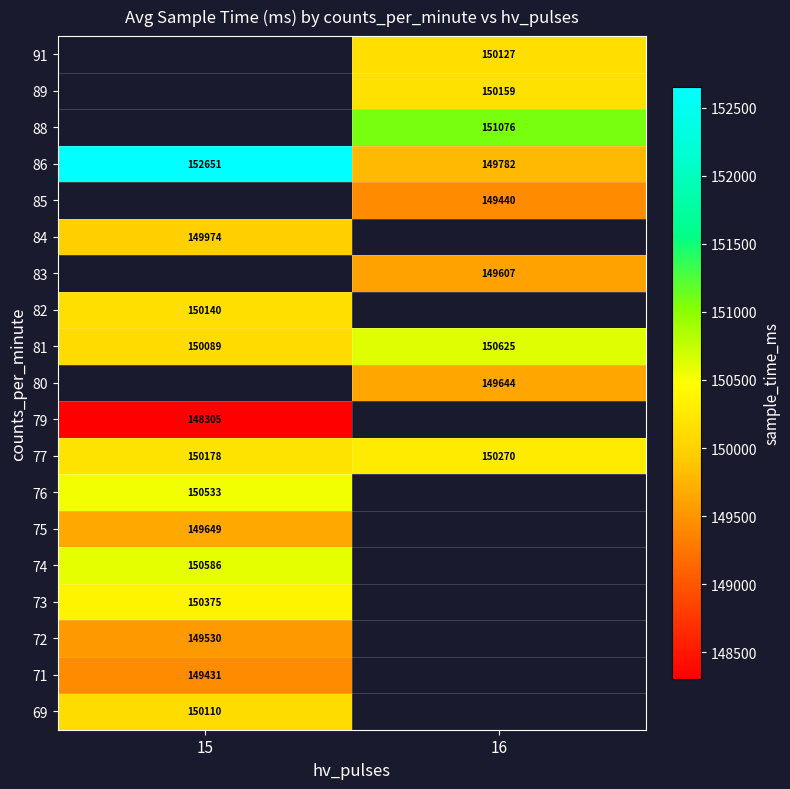

What is the minimum value for 77?

150178